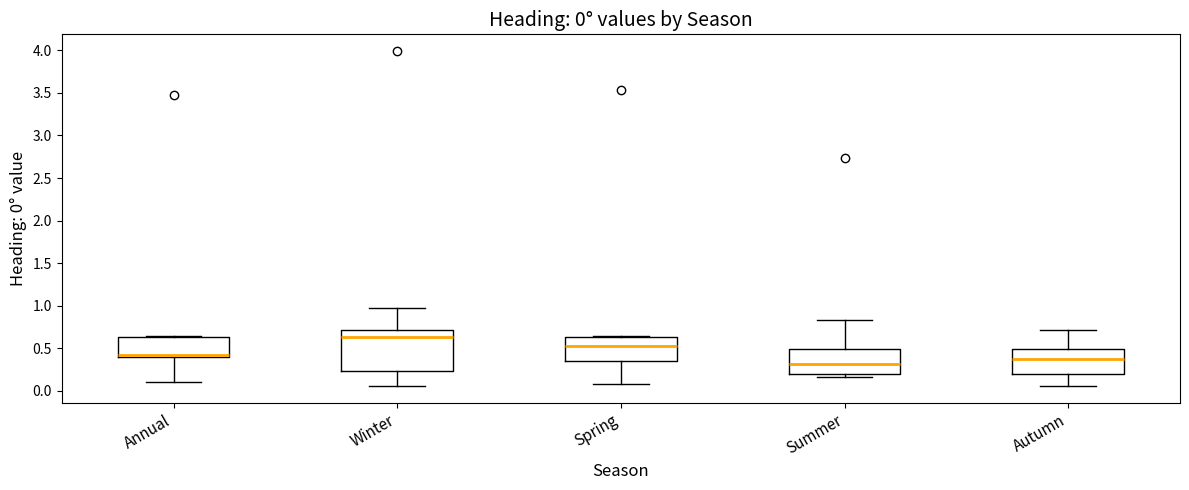

Which box is the tallest, from its lower edge to its upper edge?

Winter